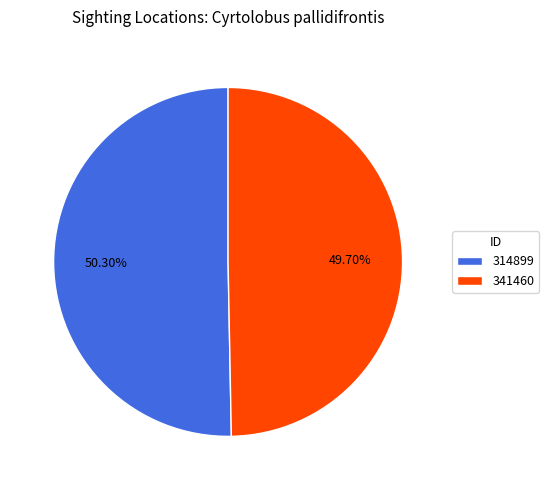

How many segments does this pie chart have?

2